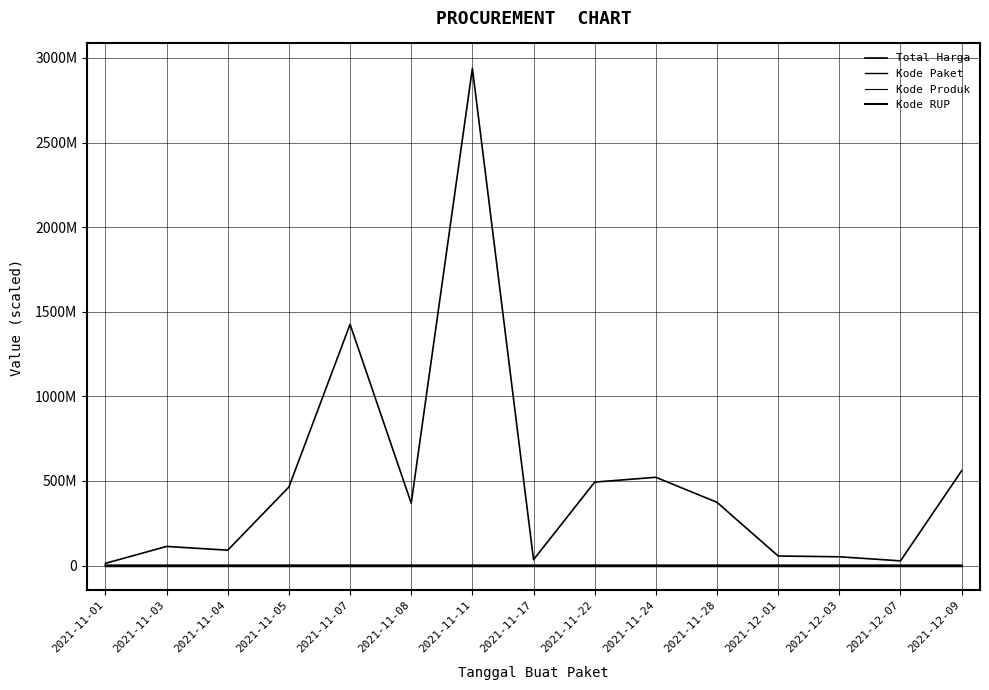

Does the chart have visible grid lines?

Yes